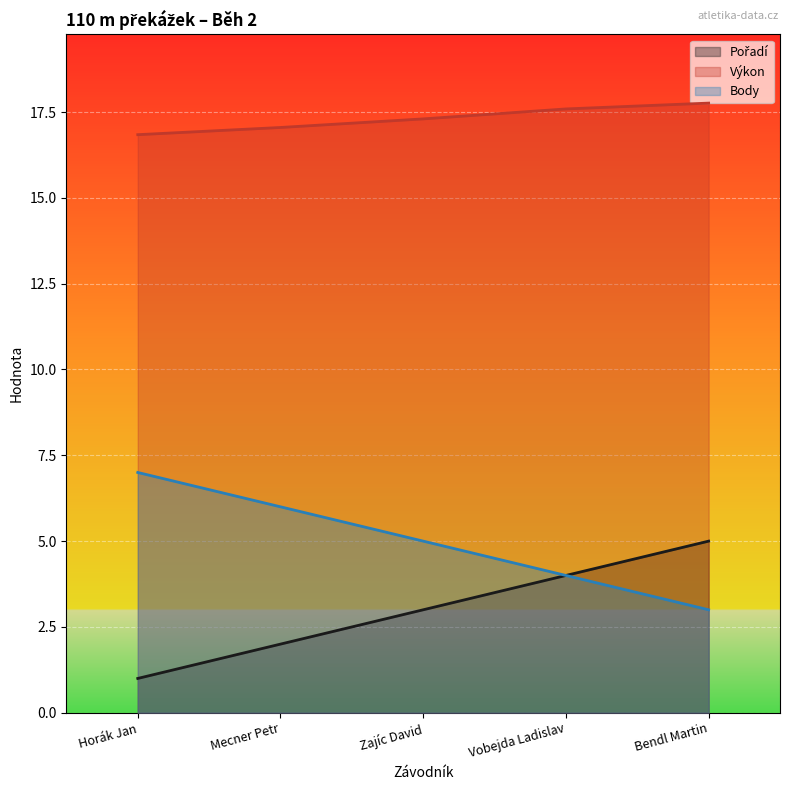

True or false: Výkon has more than 0 points higher than both neighbors.

False